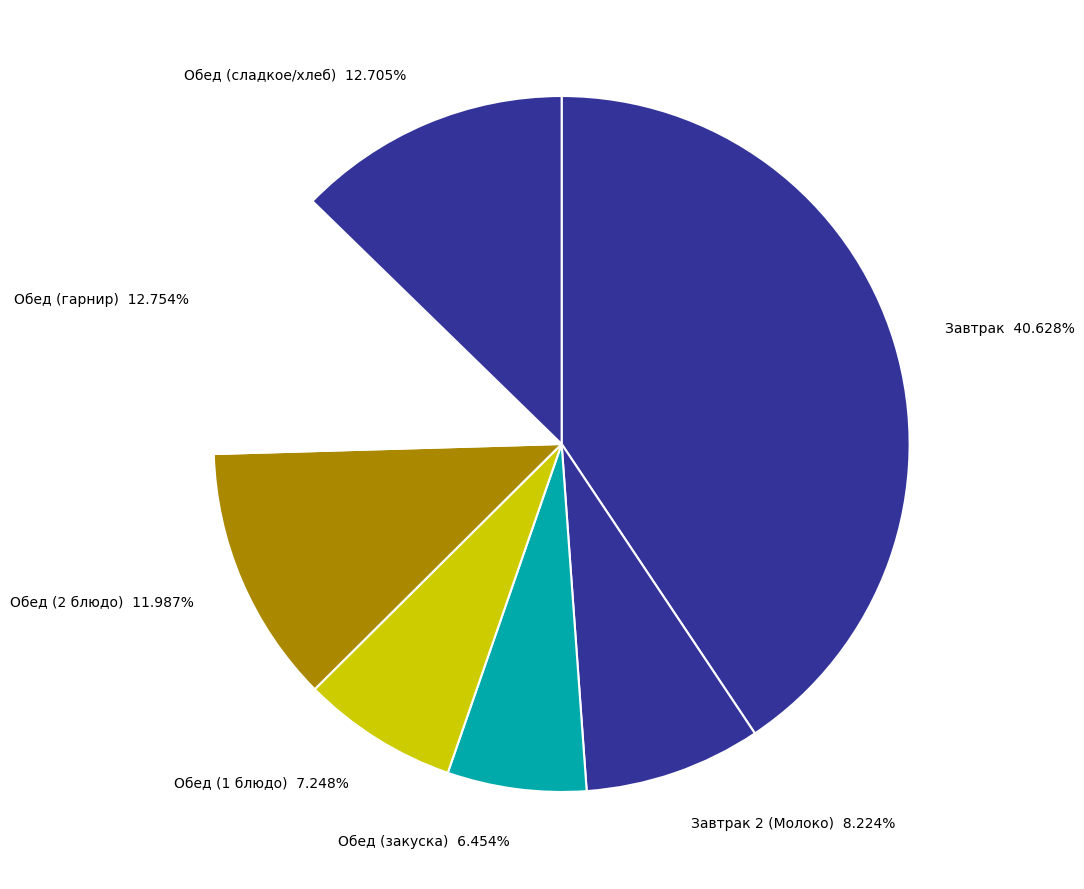

Approximately how many times larger is the value at Обед (гарнир) 12.754% compared to Обед (закуска) 6.454%?

2.0